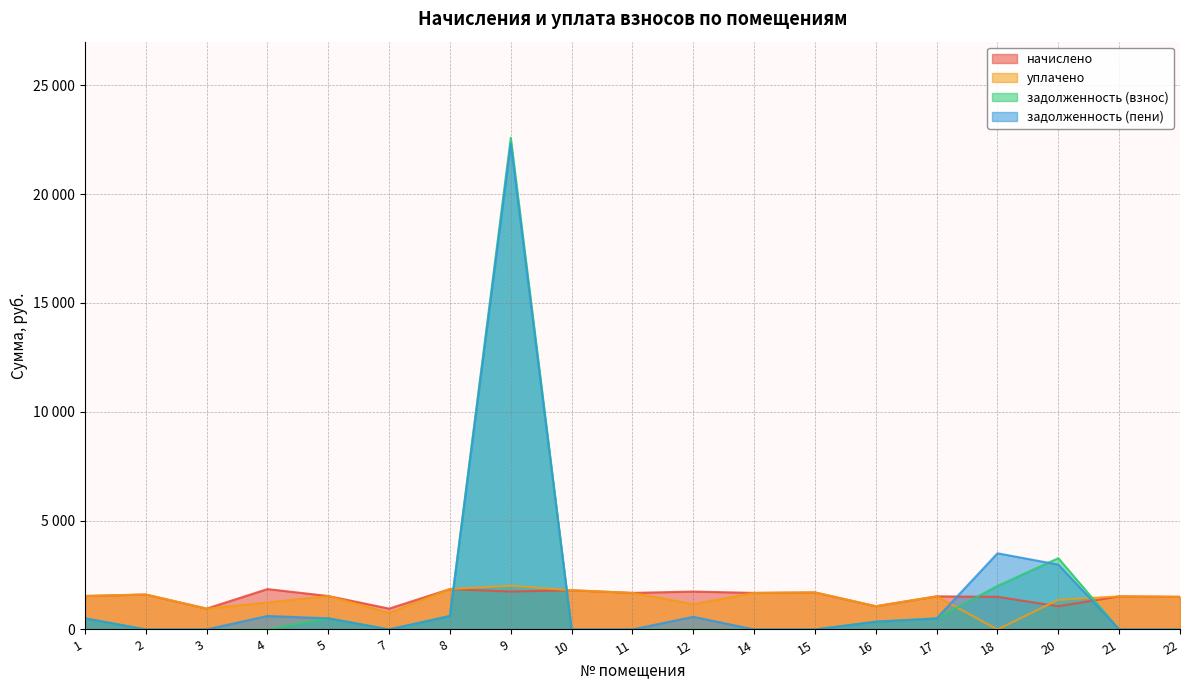

At which label does начислено first exceed 1536?

1